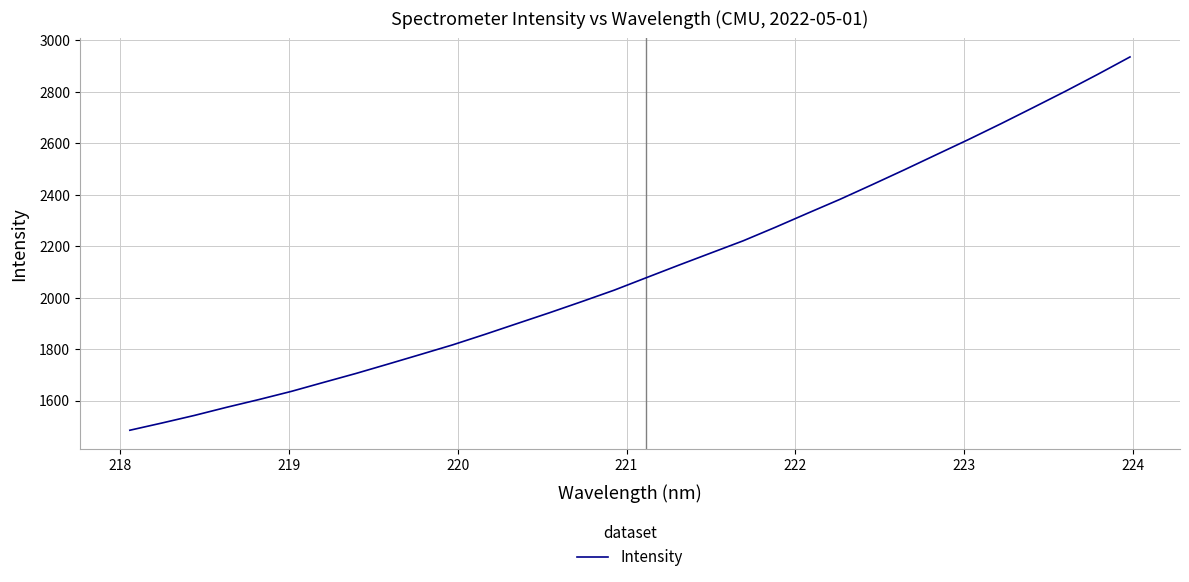

What is the smallest value displayed?

1485.2